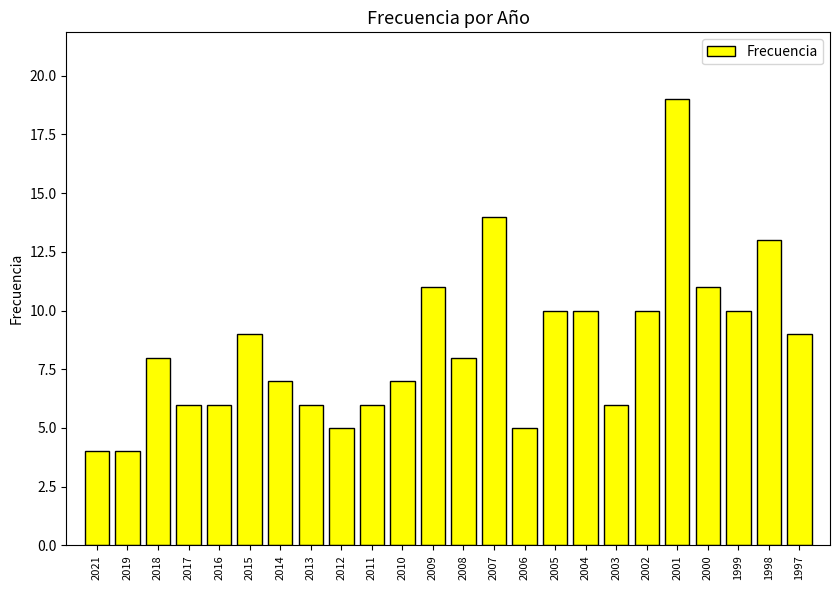

Approximately how many times larger is the value at 2011 compared to 2003?

1.0